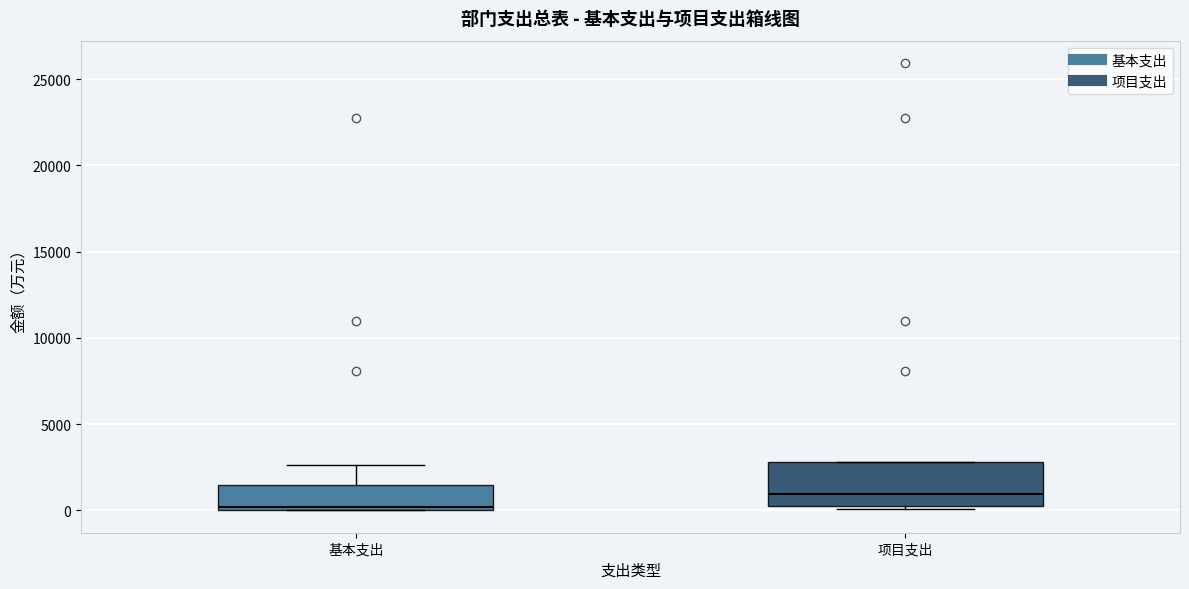

Where does the upper whisker of the box for 基本支出 end on the y-axis? The values are not printed on the chart, so give them approximately, as read against the axis.

2500